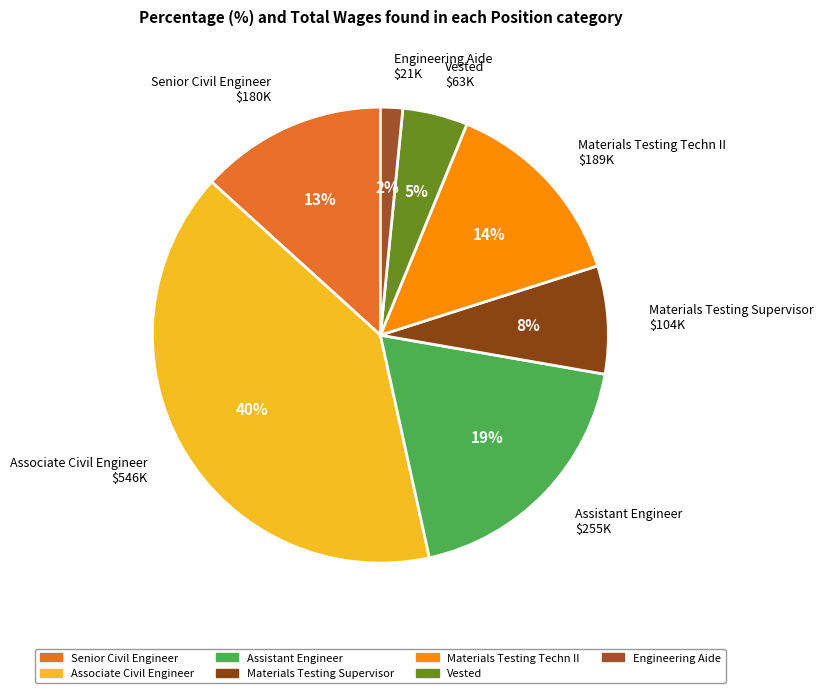

Rank the categories by value from highest to lowest.

Associate Civil Engineer, Assistant Engineer, Materials Testing Techn II, Senior Civil Engineer, Materials Testing Supervisor, Vested, Engineering Aide